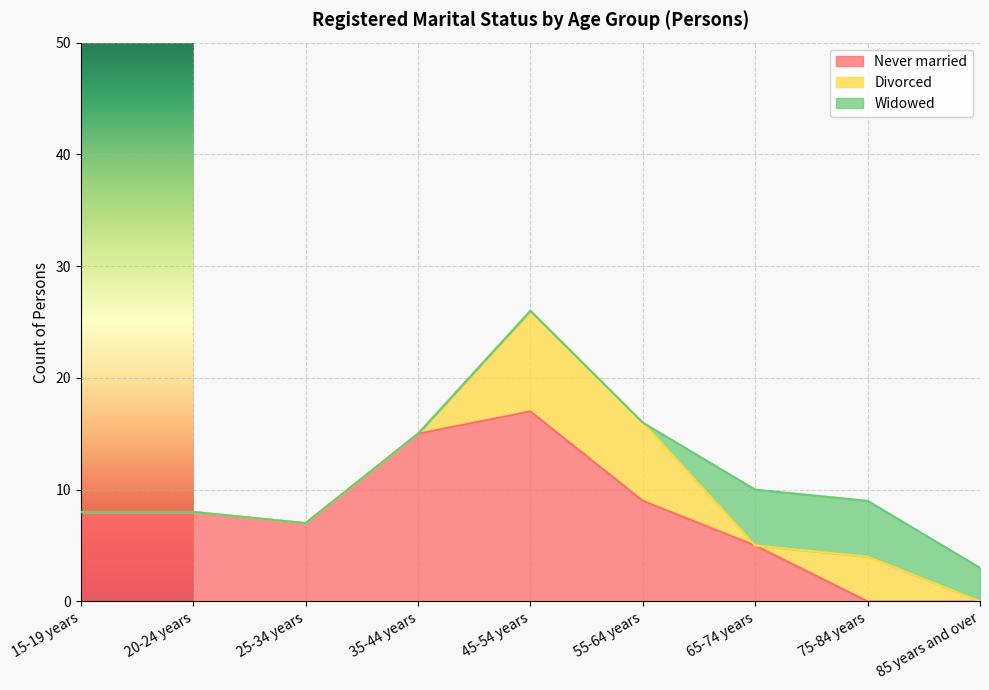

Reading left to right, transcribe all the data shown in this chart.

Never married: 8	8	7	15	17	9	5	0	0
Divorced: 0	0	0	0	9	7	0	4	0
Widowed: 0	0	0	0	0	0	5	5	3